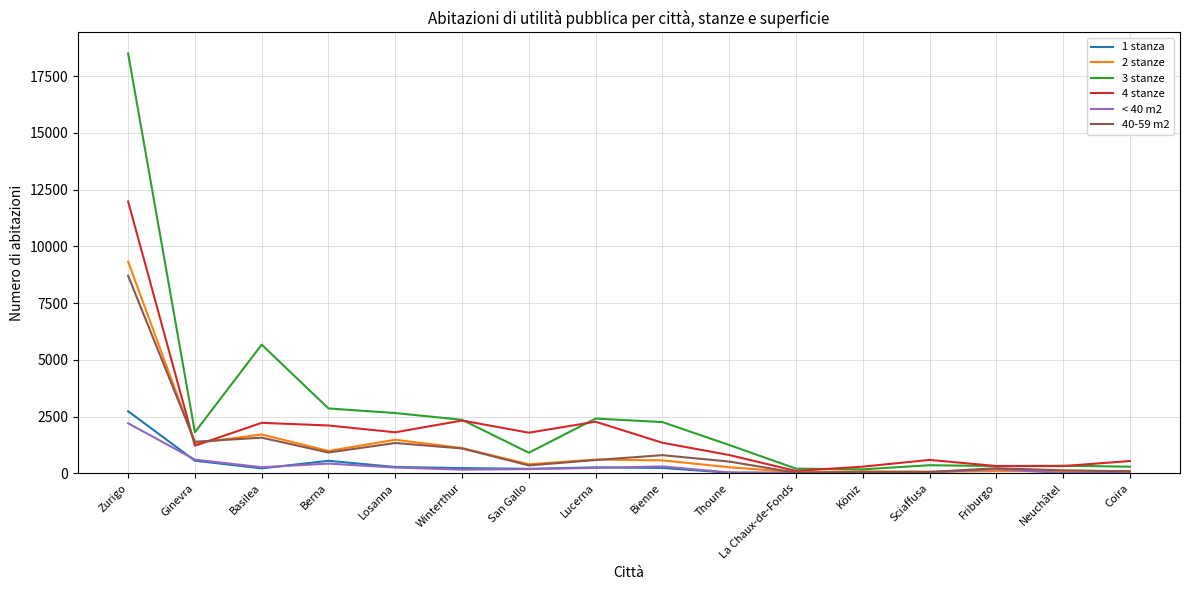

At which category is the sum across all series the highest?

Zurigo